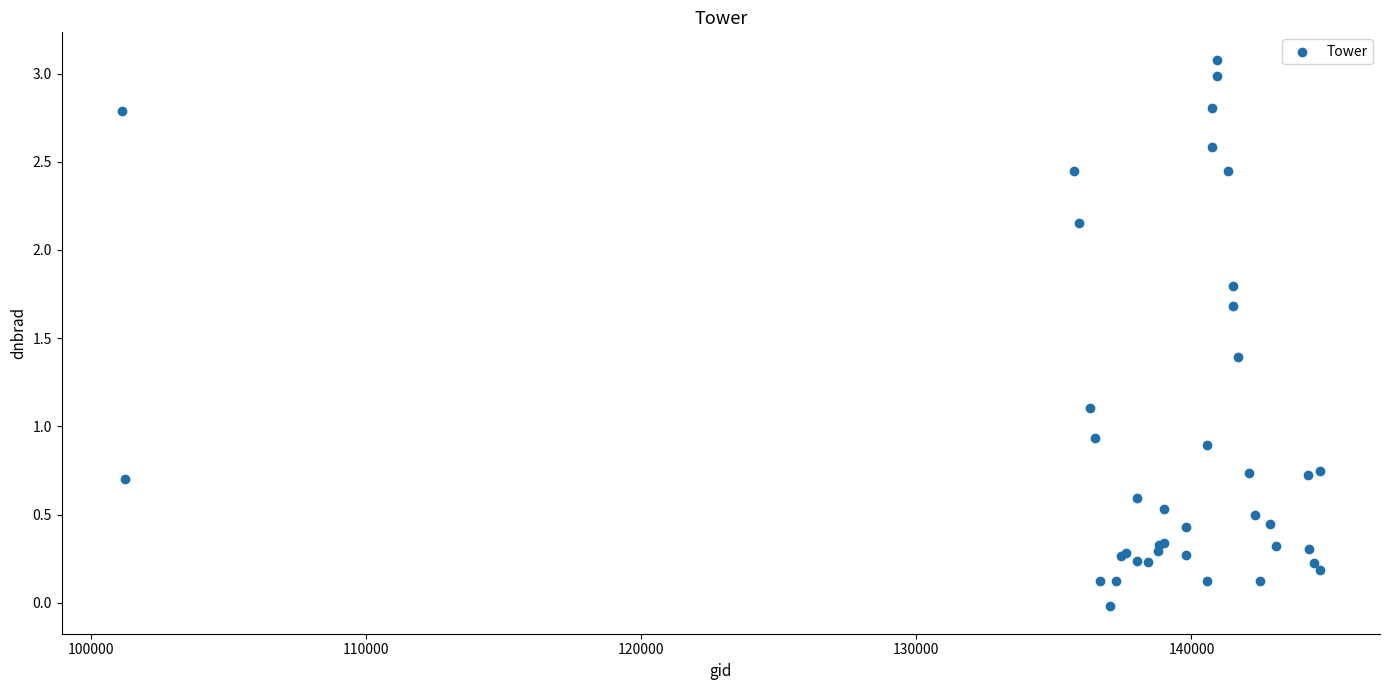

What Y value in the scatter plot is closest to 1?

0.9